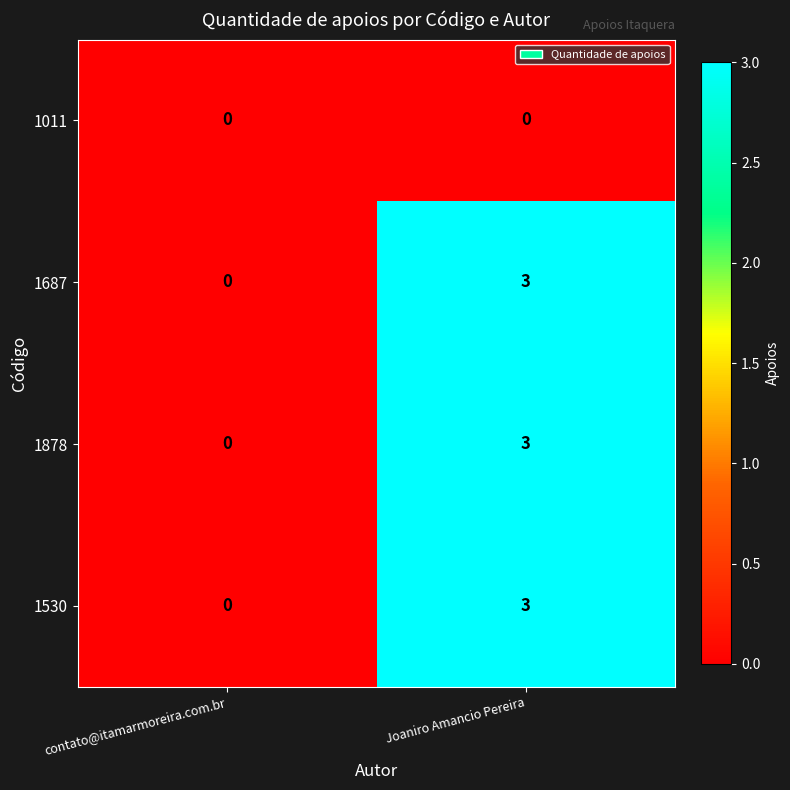

What is the sum of all 1687 values?

3